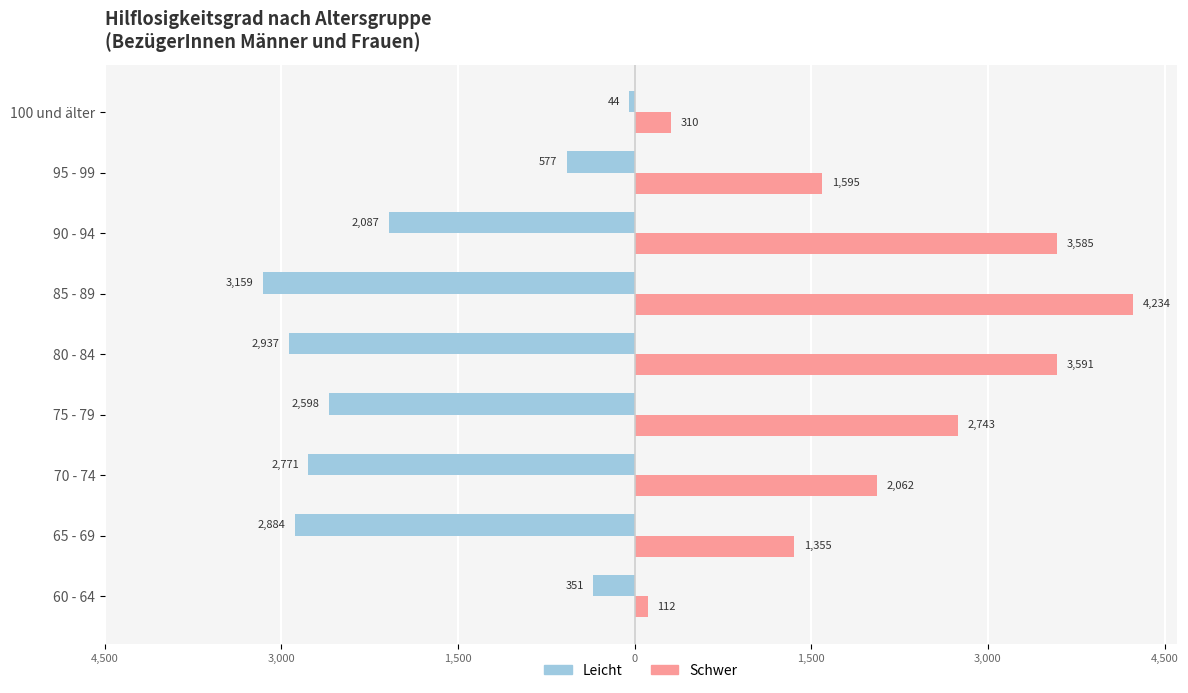

What are all the series names shown in the legend?

Leicht, Schwer